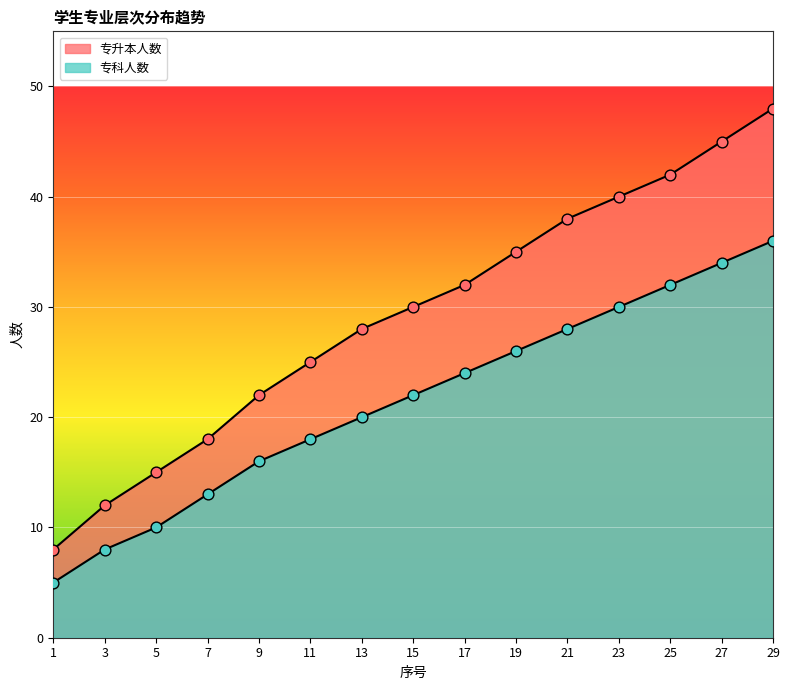

What are all the series names shown in the legend?

专升本人数, 专科人数